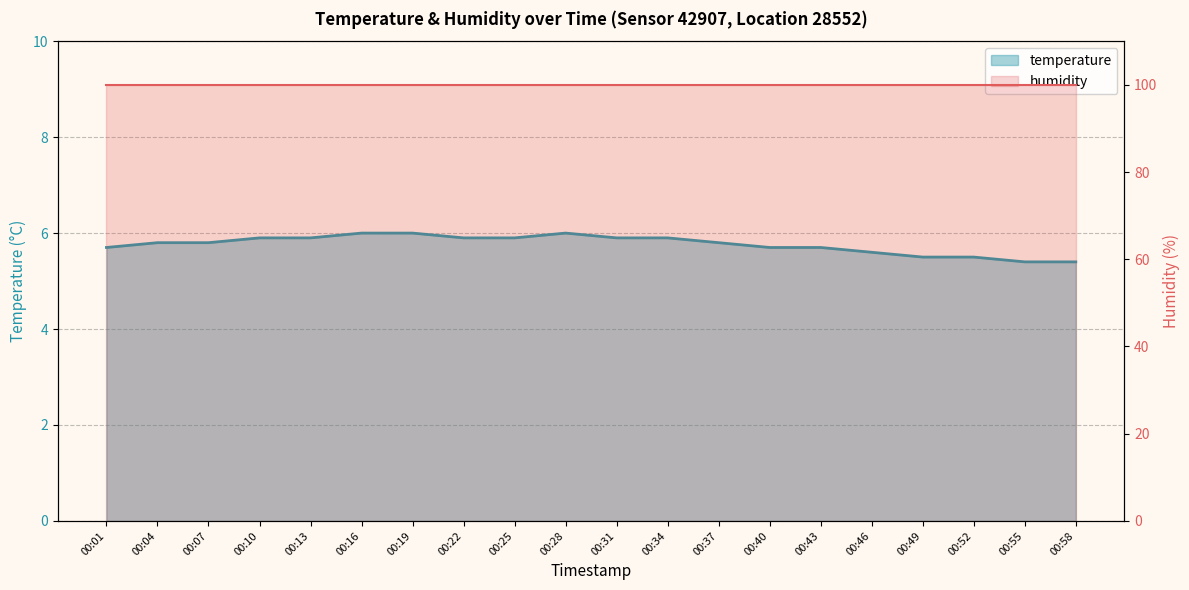

True or false: humidity has more than 0 points higher than both neighbors.

False